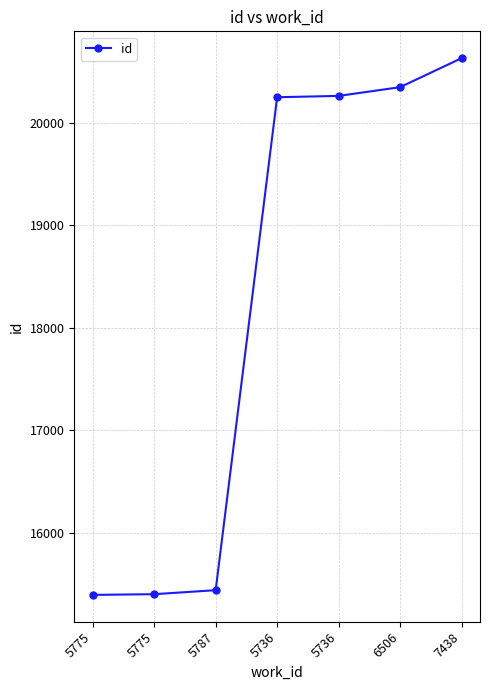

How many lines are shown in the chart?

1